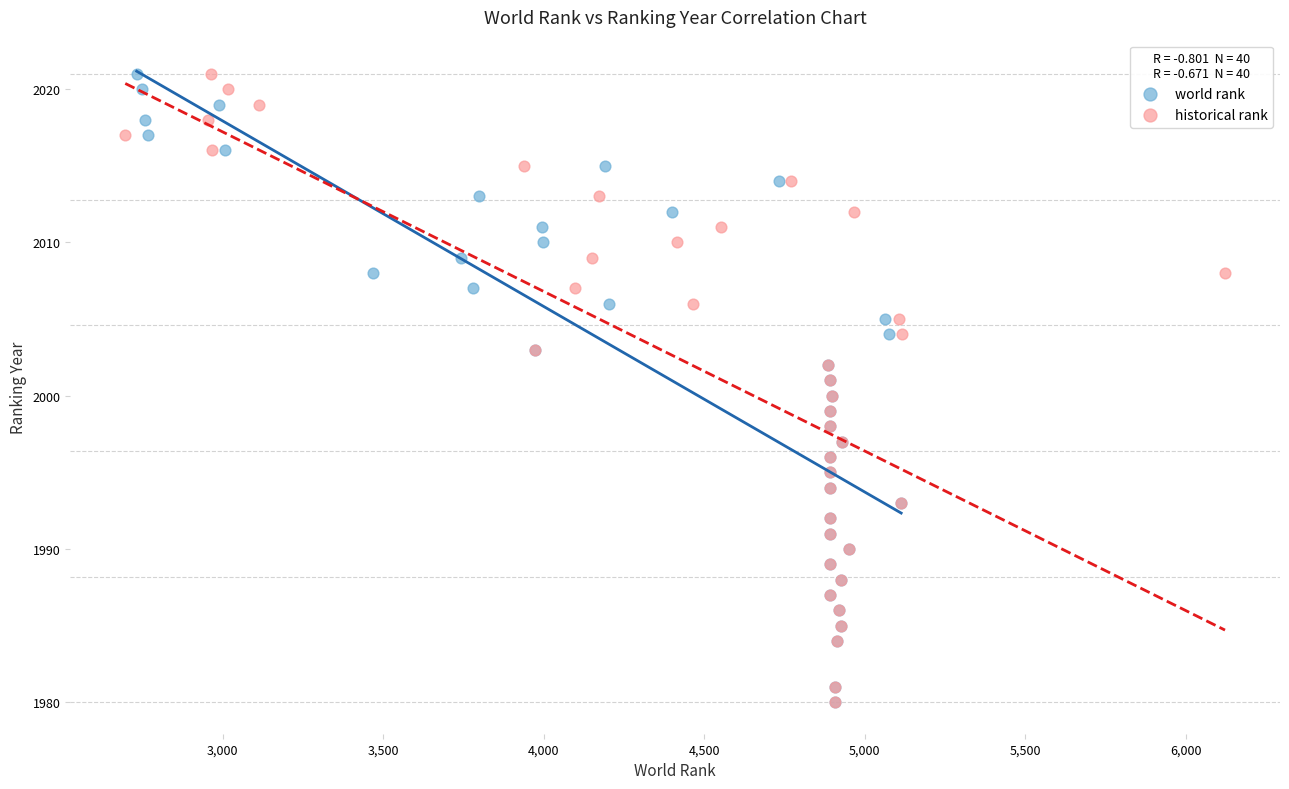

What are all the series names shown in the legend?

world rank, historical rank